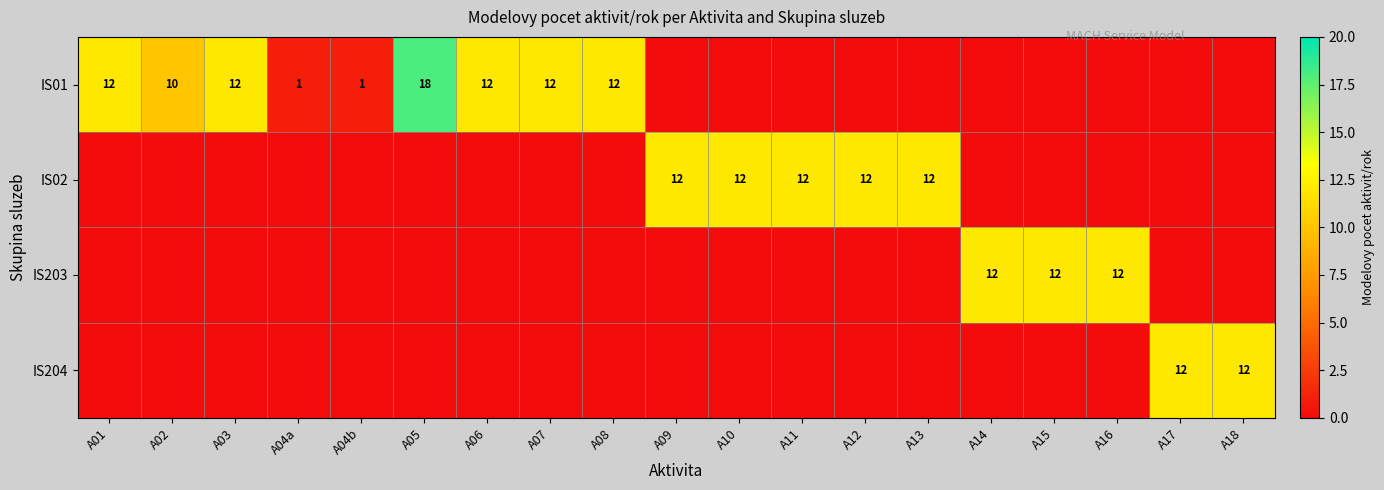

The IS01 series shows 1 at A04a. True or false?

True